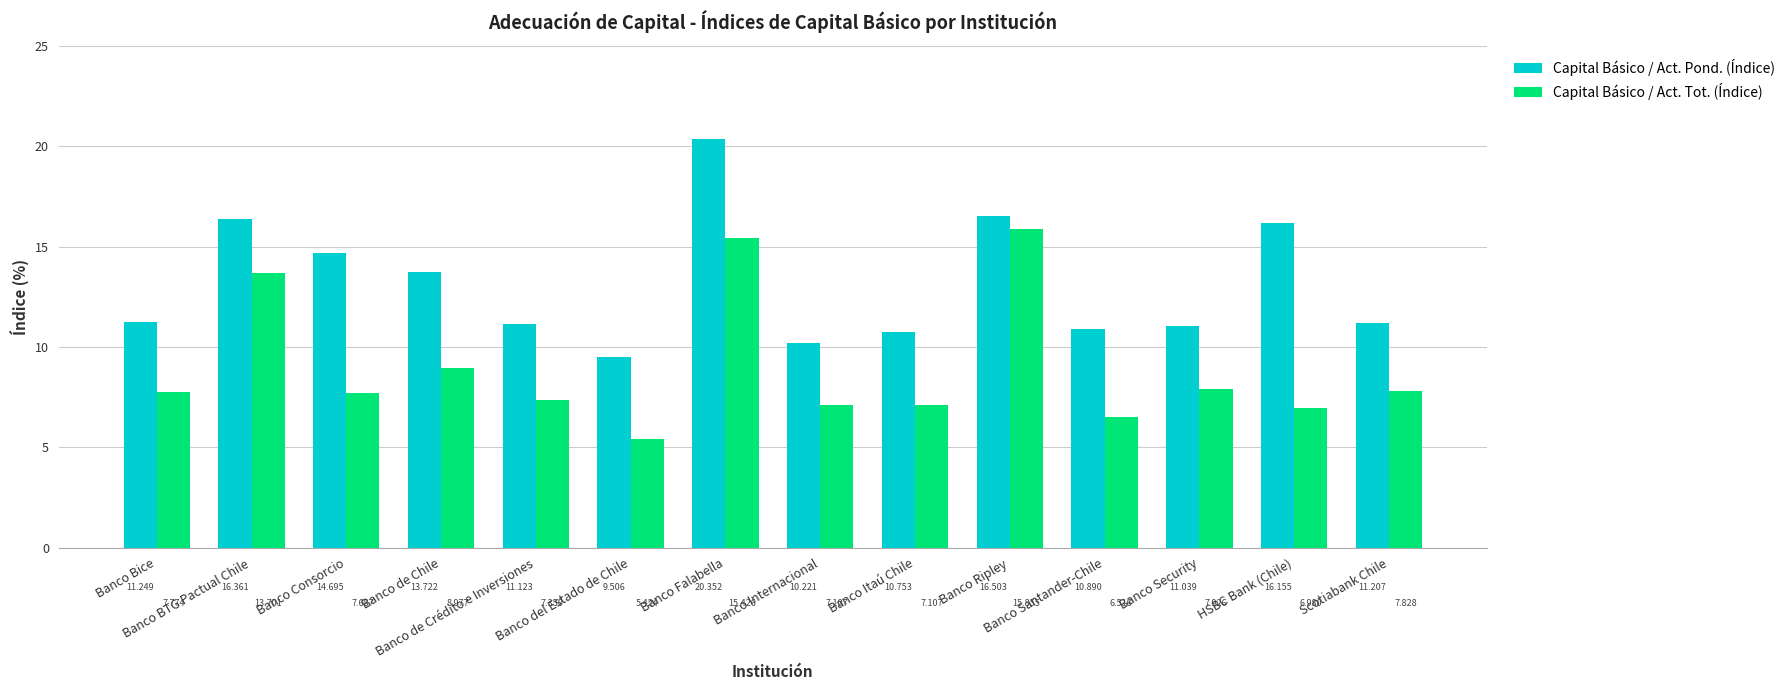

What position from the left is Banco del Estado de Chile?

6